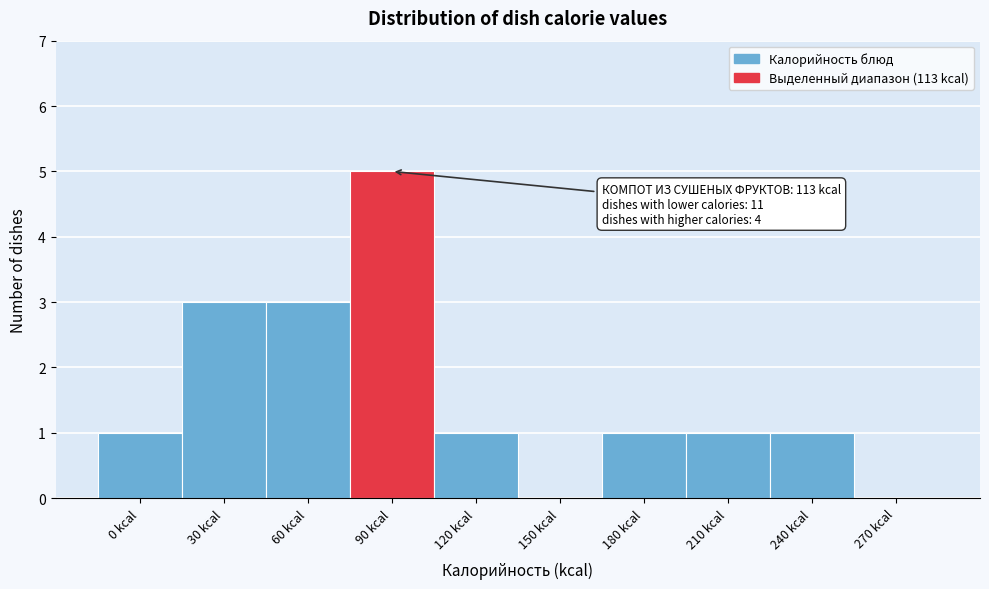

Reading left to right, list all the values displayed in this chart.

0 kcal=1	30 kcal=3	60 kcal=3	90 kcal=5	120 kcal=1	150 kcal=0	180 kcal=1	210 kcal=1	240 kcal=1	270 kcal=0